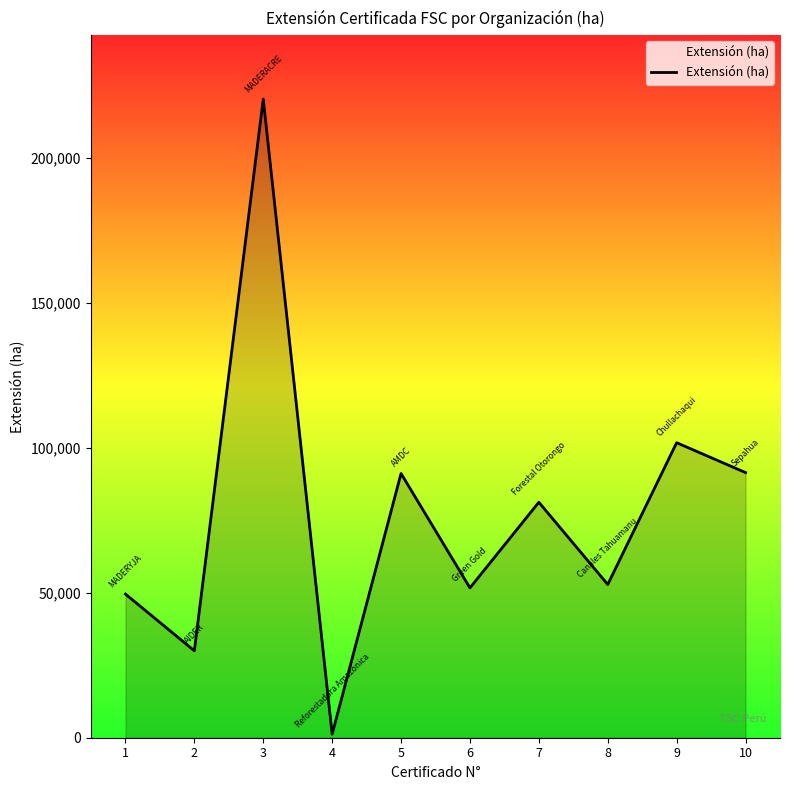

What is the change in value from 2 to 6?

+21708.0